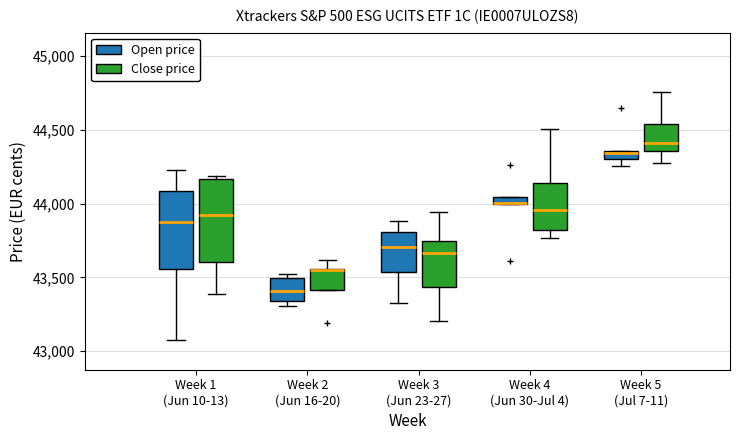

Where does the median line of the box for Week 1 (Jun 10-13) (Open price) sit on the y-axis? The values are not printed on the chart, so give them approximately, as read against the axis.

43900